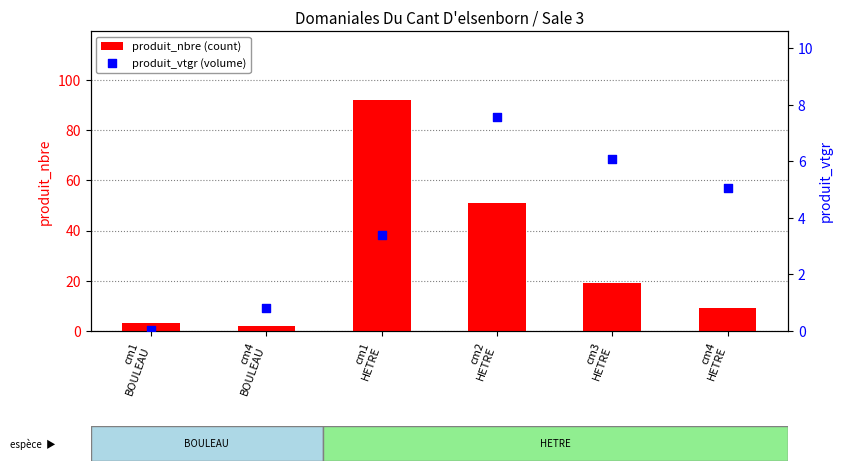

Is the value of produit_vtgr (volume) at cm4
HETRE greater than the value of produit_nbre (count) at cm4
BOULEAU?

Yes